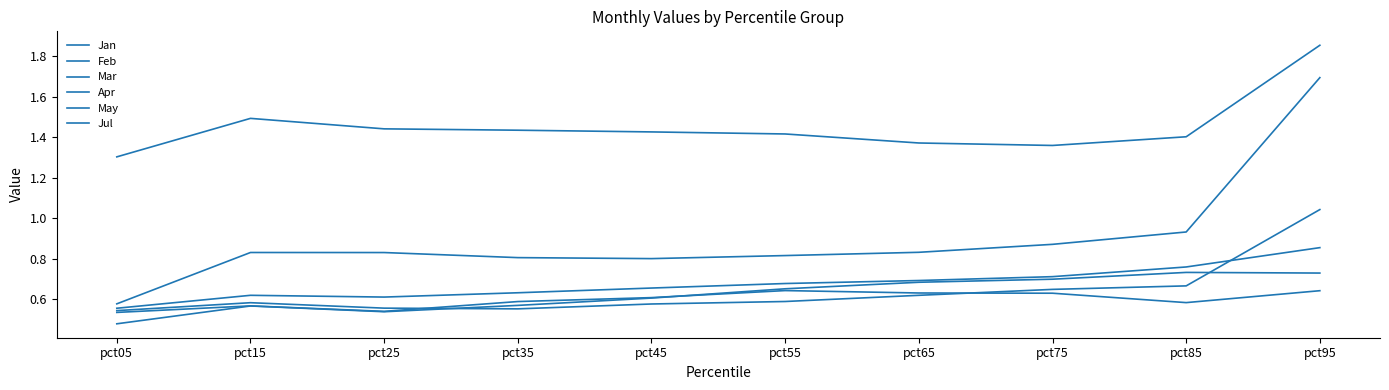

What is the approximate value of Mar at pct05?

1.3